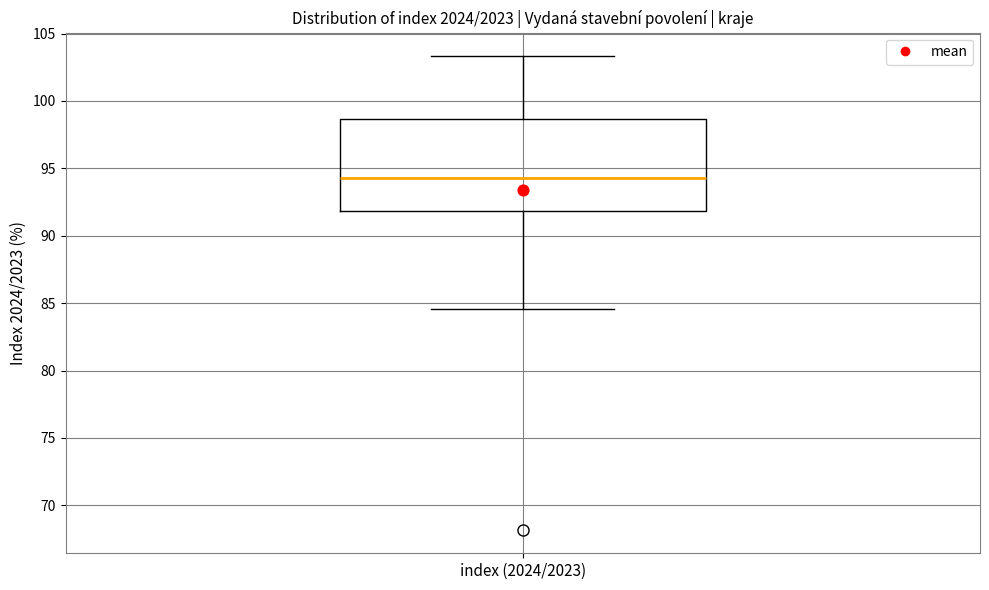

Transcribe this box plot: give where the median line is, the range the box spans, and where the two whiskers end, as read against the y-axis. The values are not printed on the chart, so give them approximately, as read against the axis.

median 94.5, box 92.0 to 98.5, whiskers 84.5 to 103.5